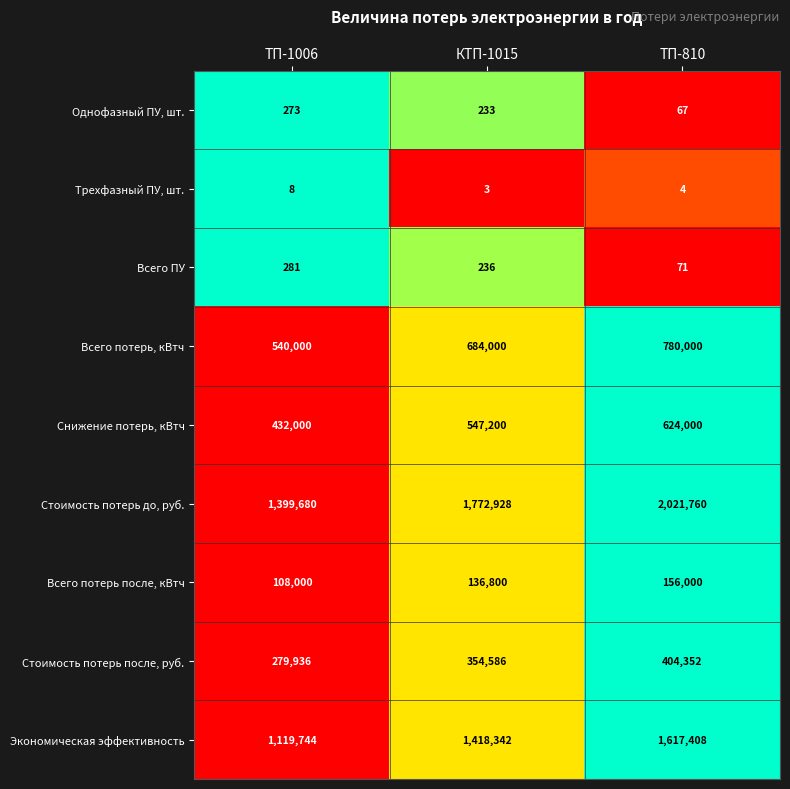

The value of Экономическая эффективность at КТП-1015 is 2261109. True or false?

False